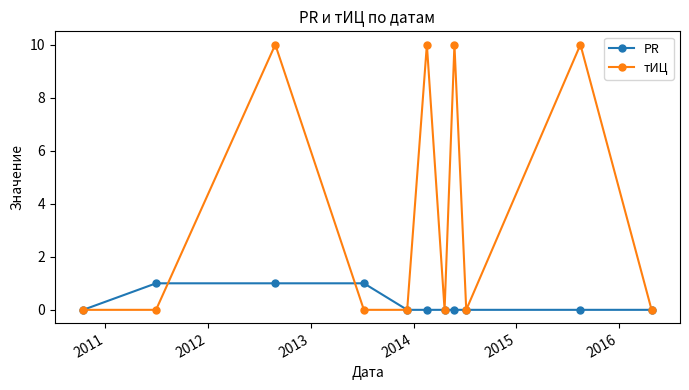

Reading right to left, list all the values displayed in this chart.

PR: 0	0	0	0	0	0	0	1	1	1	0
тИЦ: 0	10	0	10	0	10	0	0	10	0	0